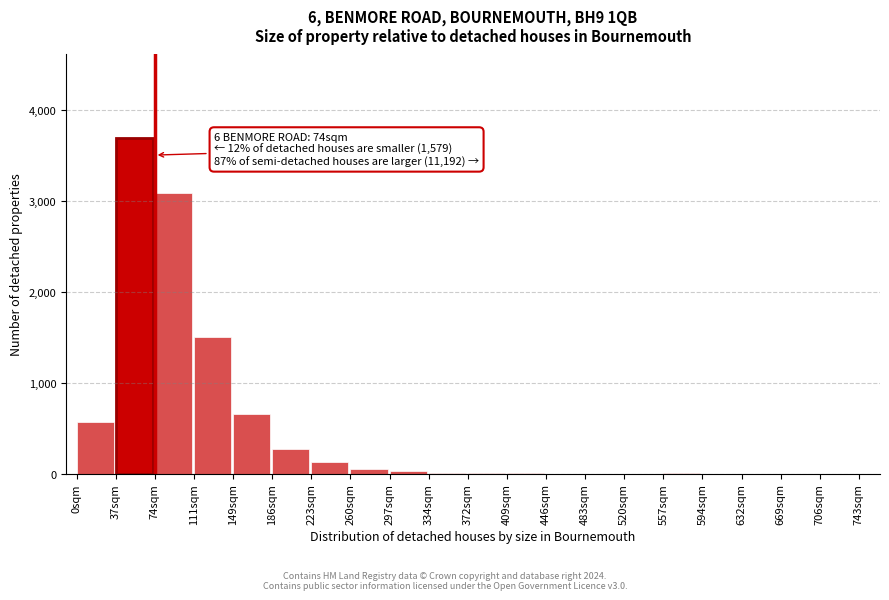

Over which range of the x-axis is the bar tallest?

37 to 74